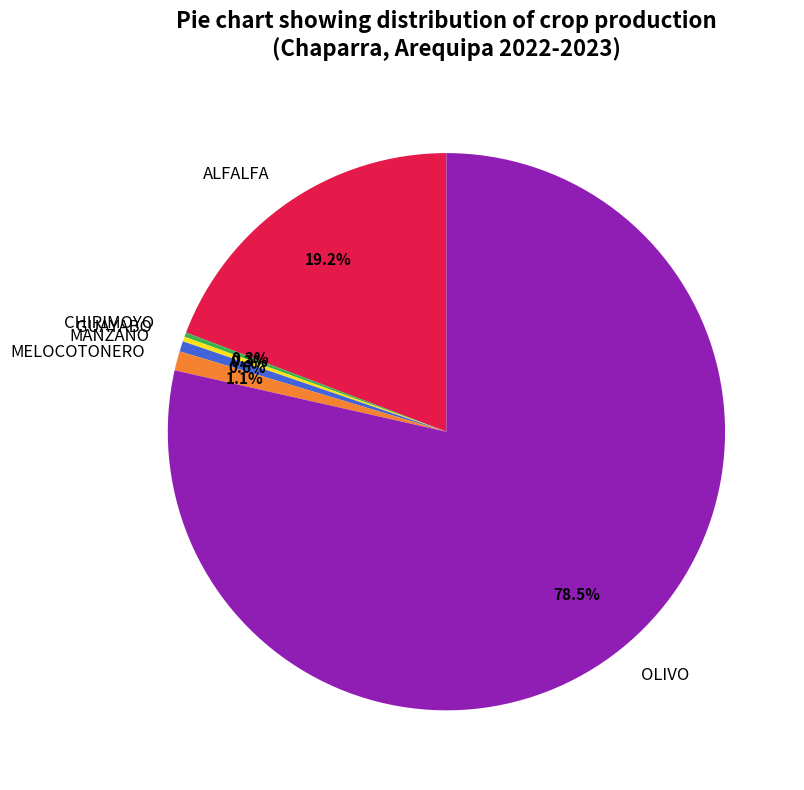

Is the sum of OLIVO and MELOCOTONERO greater than half?

Yes